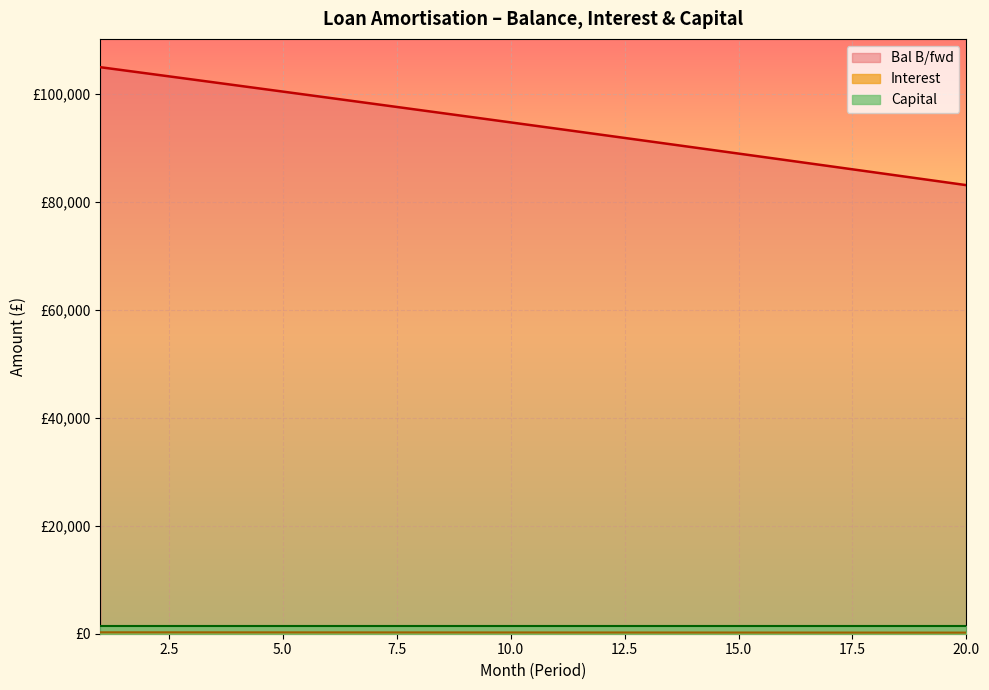

The value of Bal B/fwd at 3 is 102747.4. True or false?

True